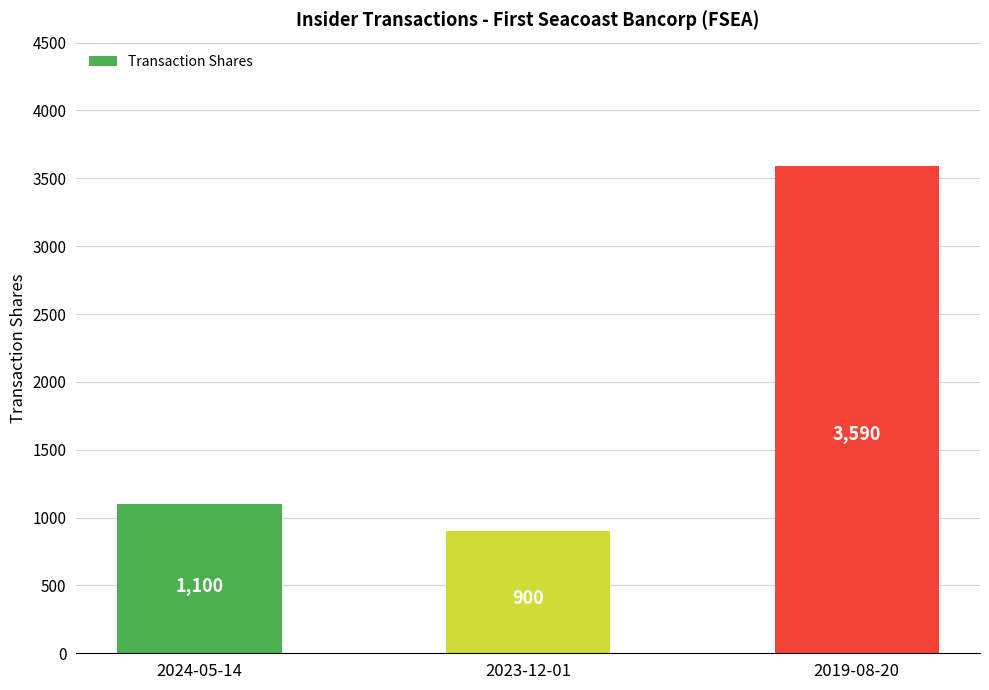

Is it true that the value at 2024-05-14 is 1100?

True